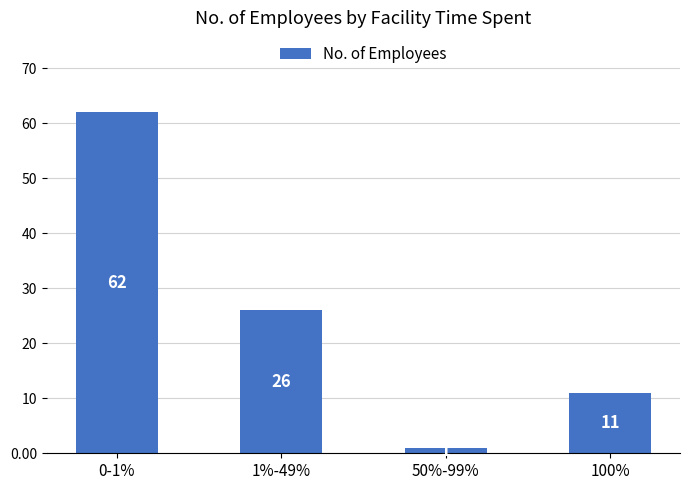

Rank the categories by value from lowest to highest.

50%-99%, 100%, 1%-49%, 0-1%